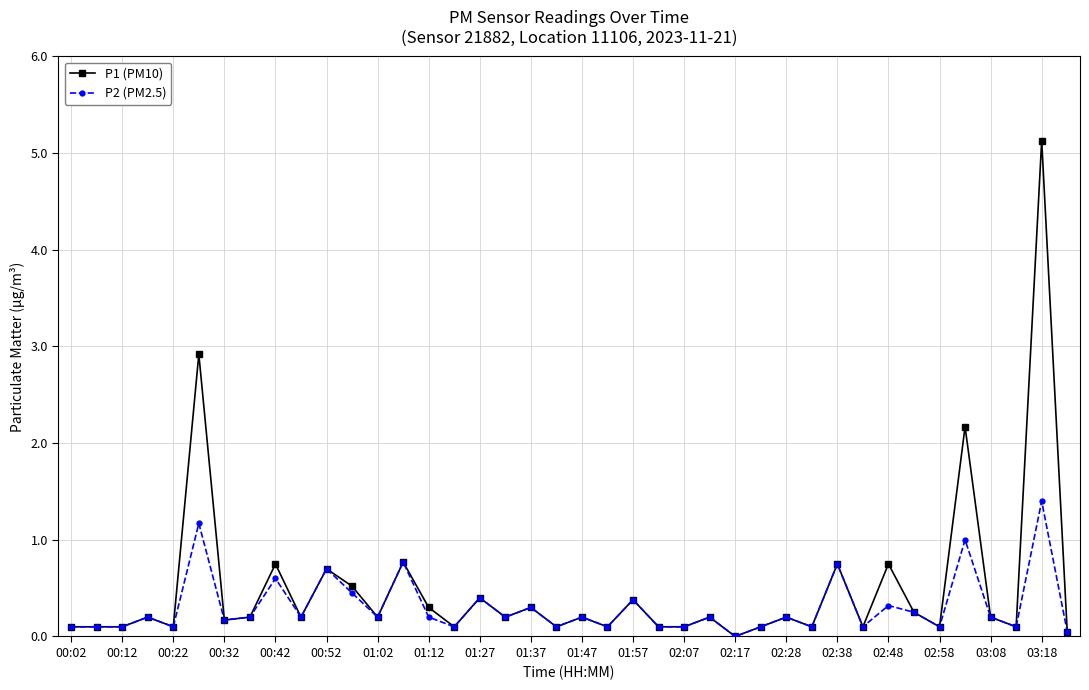

Which series has the widest spread of values?

P1 (PM10)